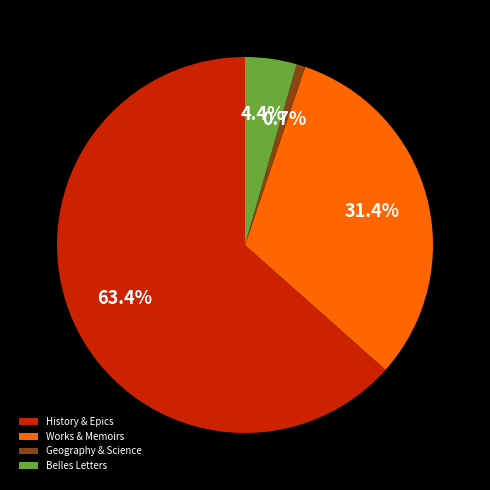

Which has a higher value, Works & Memoirs or Geography & Science?

Works & Memoirs